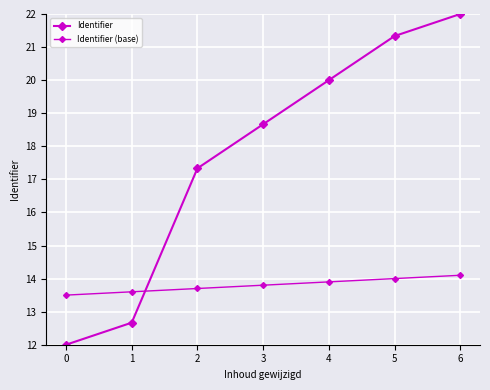

List the series in order of their peak value, lowest first.

Identifier (base), Identifier